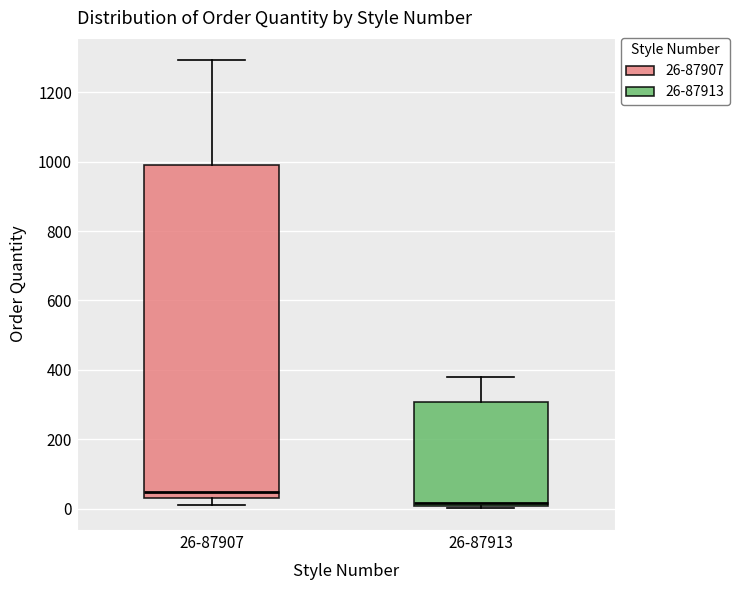

Reading left to right, transcribe this box plot: for each box, give where its median line is, the range the box spans, and where its two whiskers end, as read against the y-axis. The values are not printed on the chart, so give them approximately, as read against the axis.

26-87907: median 40 (just above the box's lower edge), box 40 to 1000, whiskers 20 to 1300
26-87913: median 20, box 0 to 300, whiskers 0 to 380